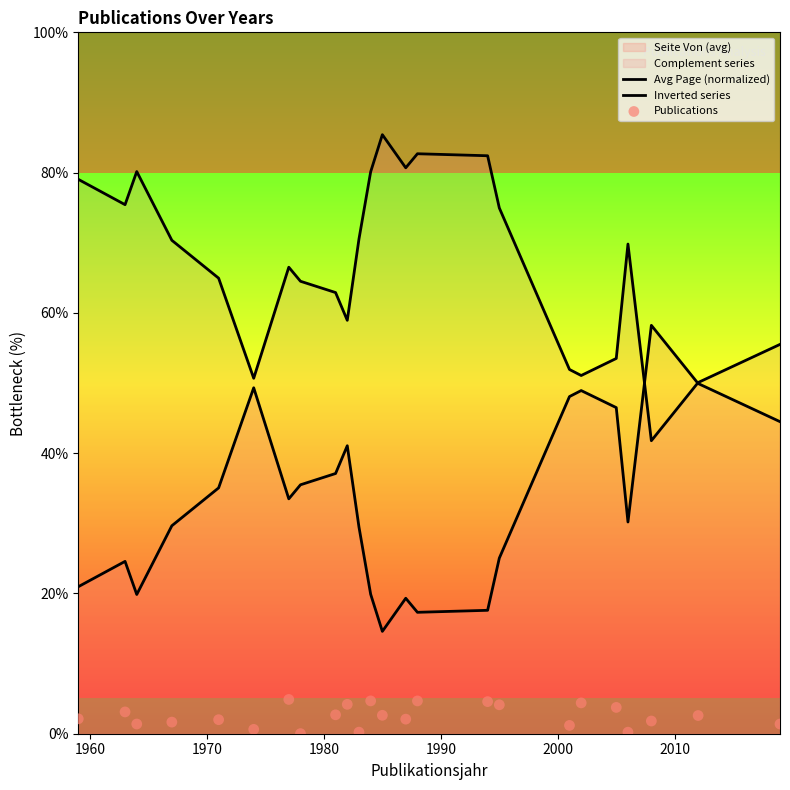

Which series has the largest Y range (max minus min)?

Inverted series